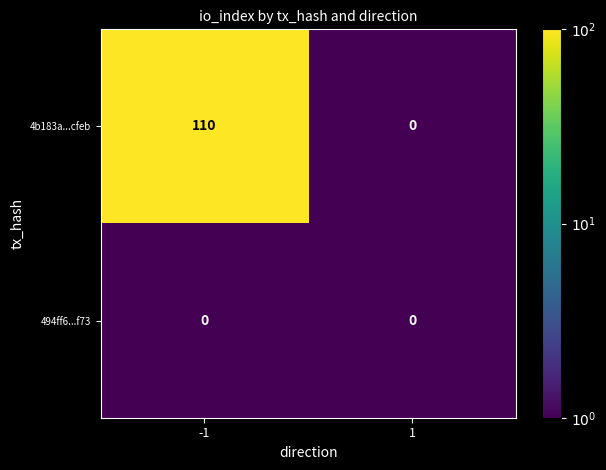

Between -1 and 1, which series saw the biggest shift?

4b183a...cfeb